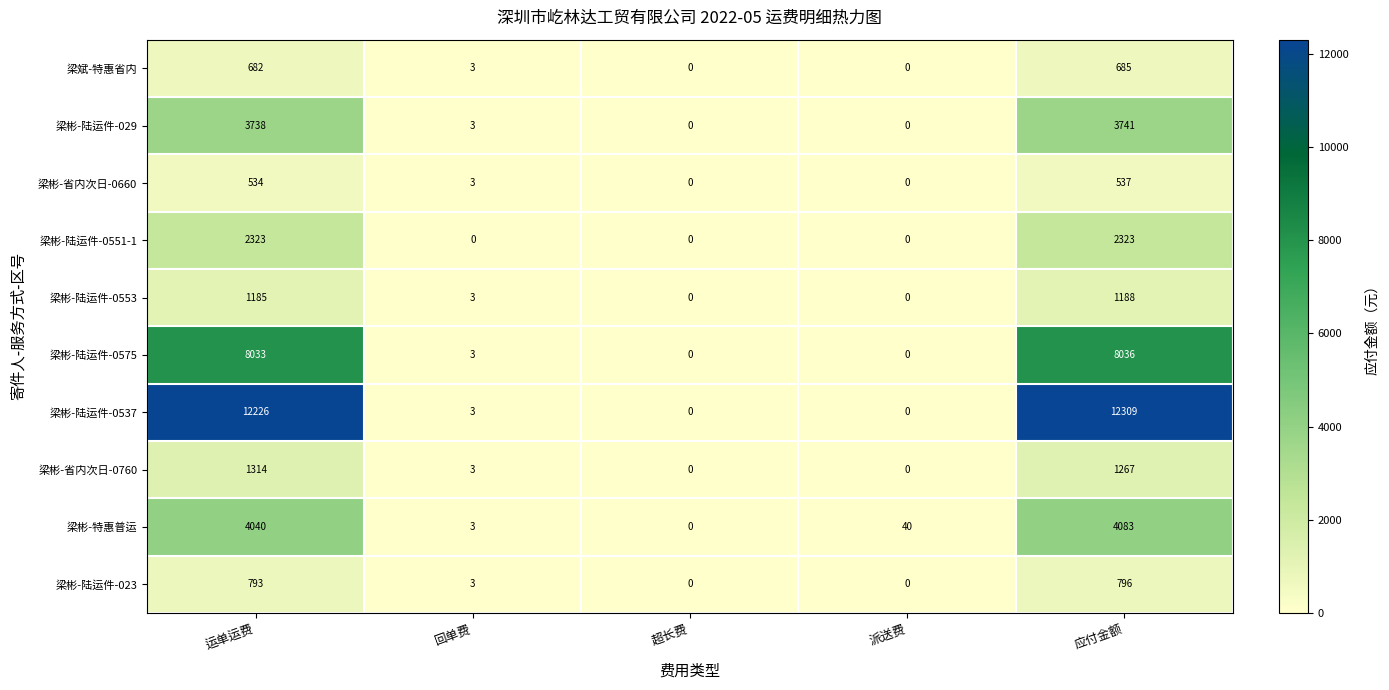

What is the sum of all 梁彬-特惠普运 values?

8166